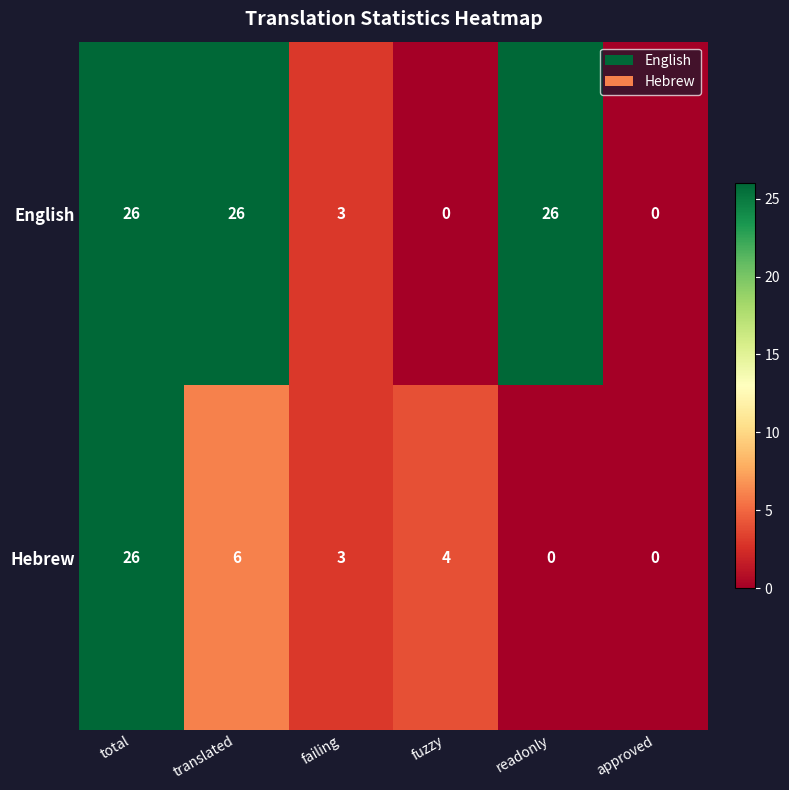

At which category is the sum across all series the highest?

total